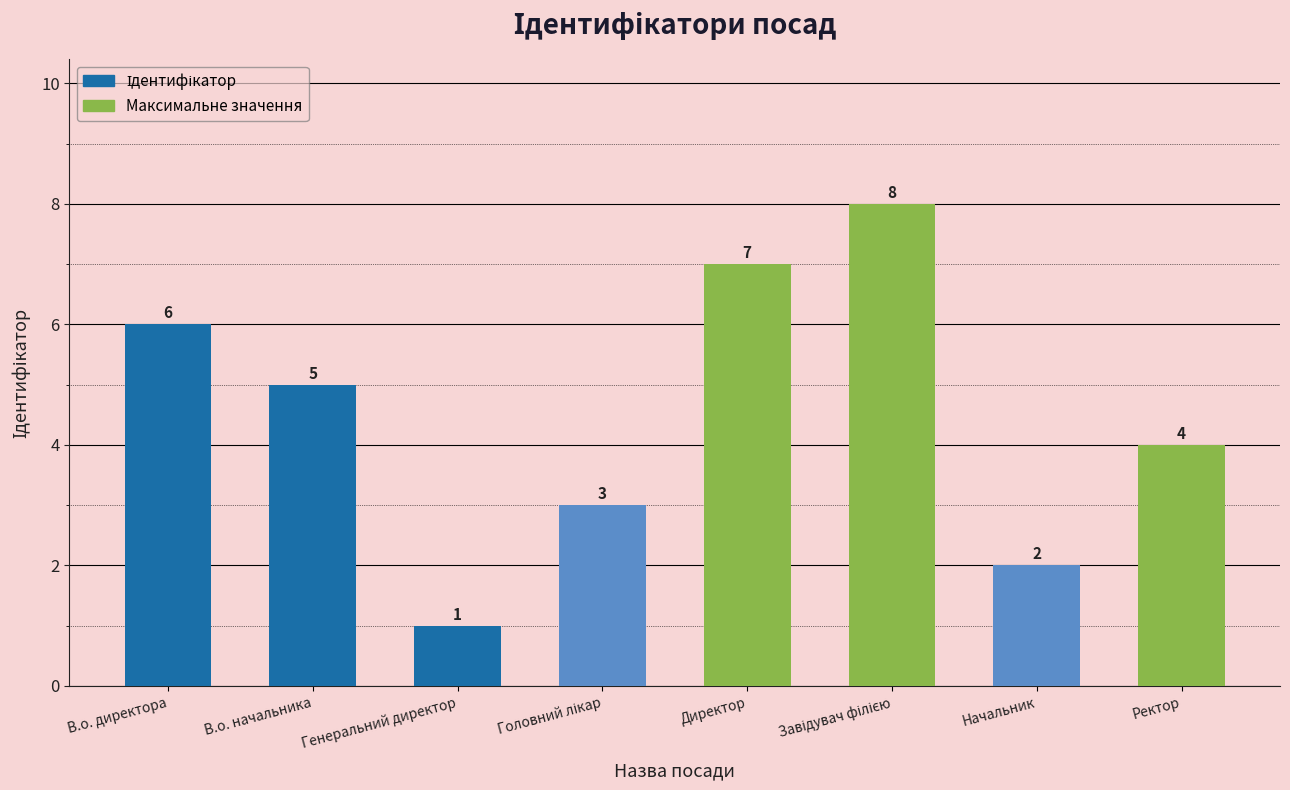

How many values are between 3 and 7?

5